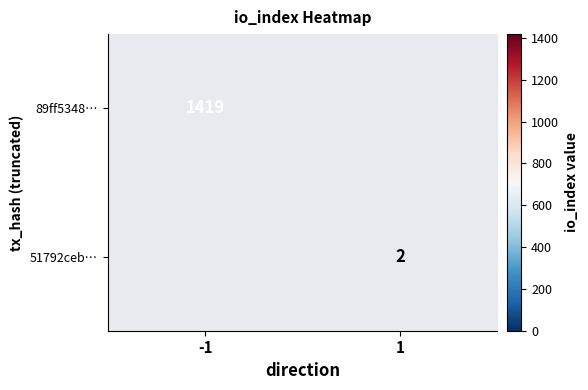

What is the maximum value shown in the chart?

1419.0